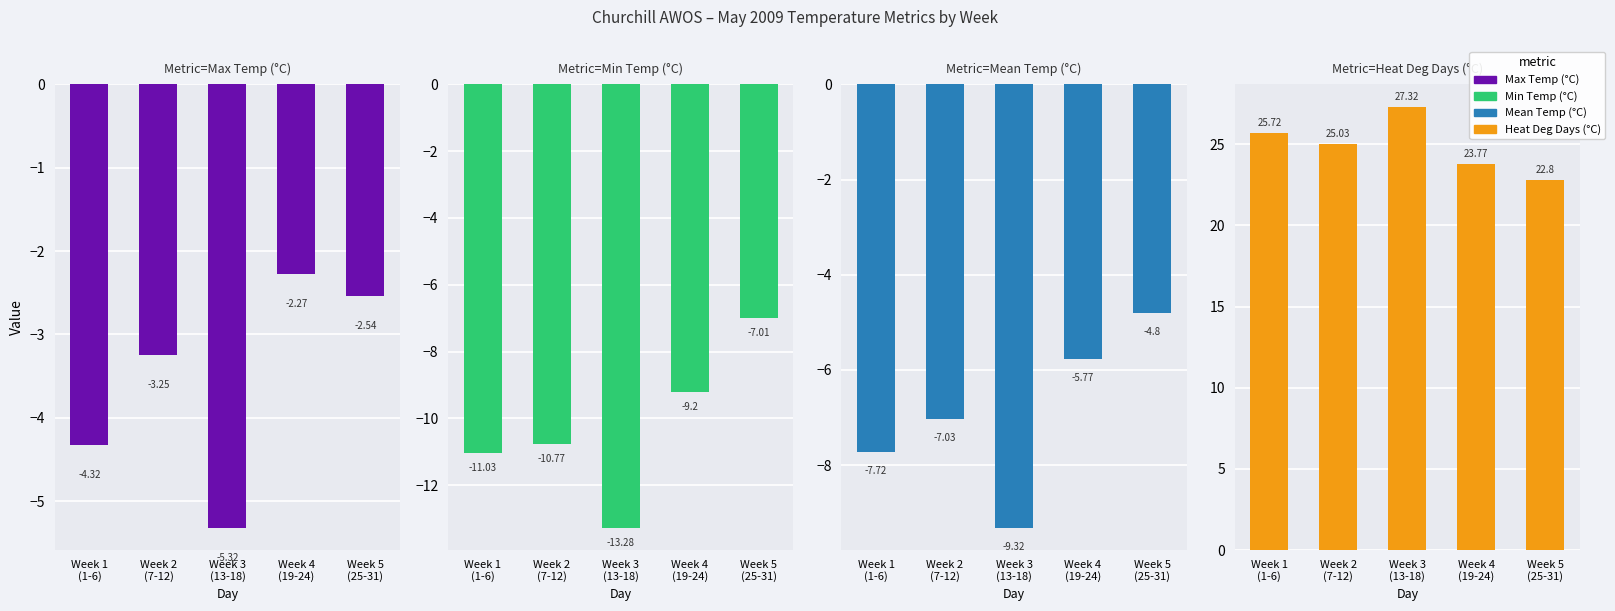

Which series changed the most between Week 1
(1-6) and Week 2
(7-12)?

Max Temp (°C)